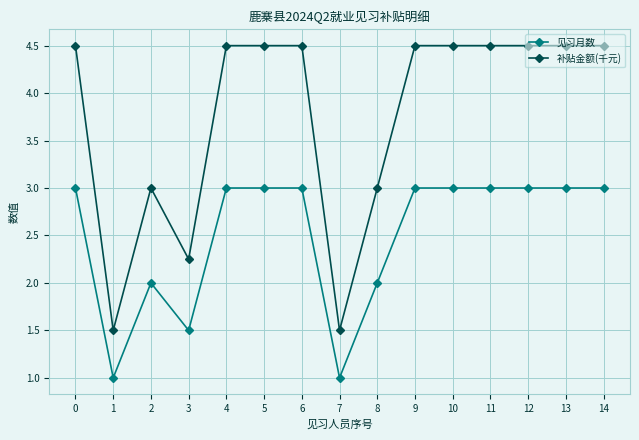

What is the average value of the 见习月数 series?

2.5